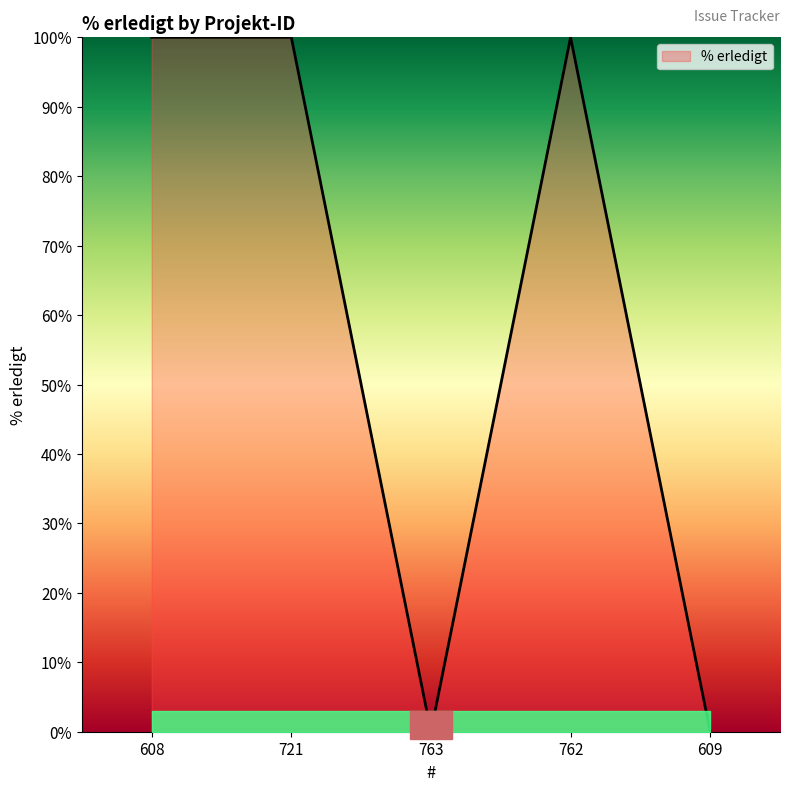

Approximately how many times larger is the value at 762 compared to 721?

1.0